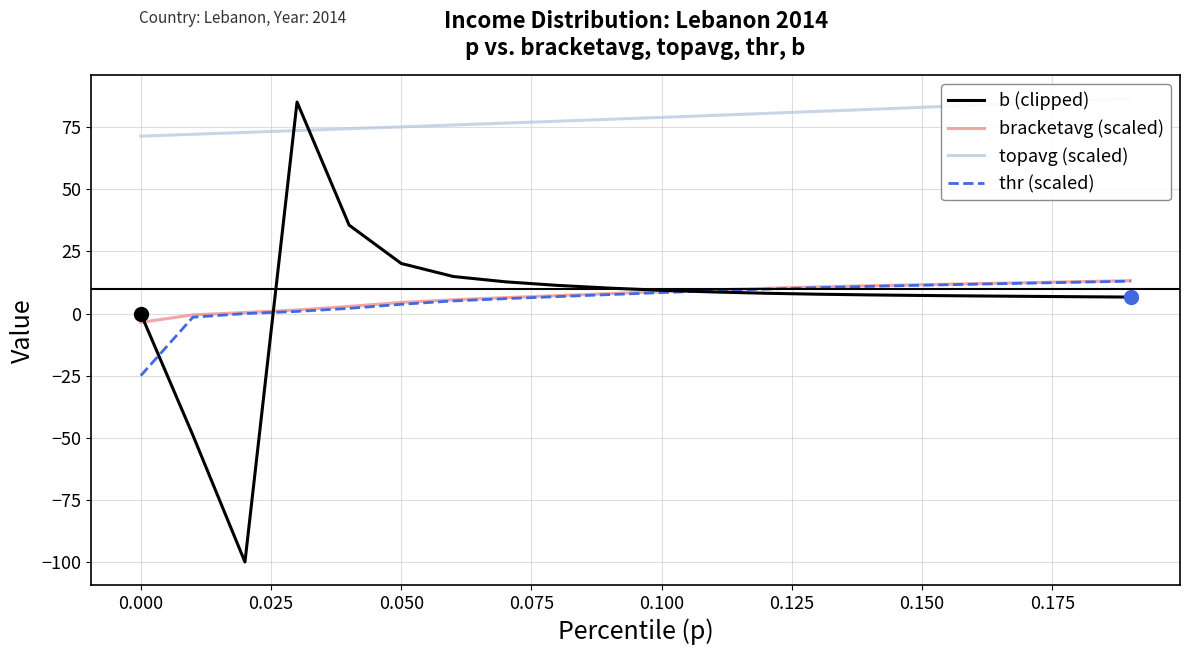

What is the highest value of the thr (scaled) series?

13.0